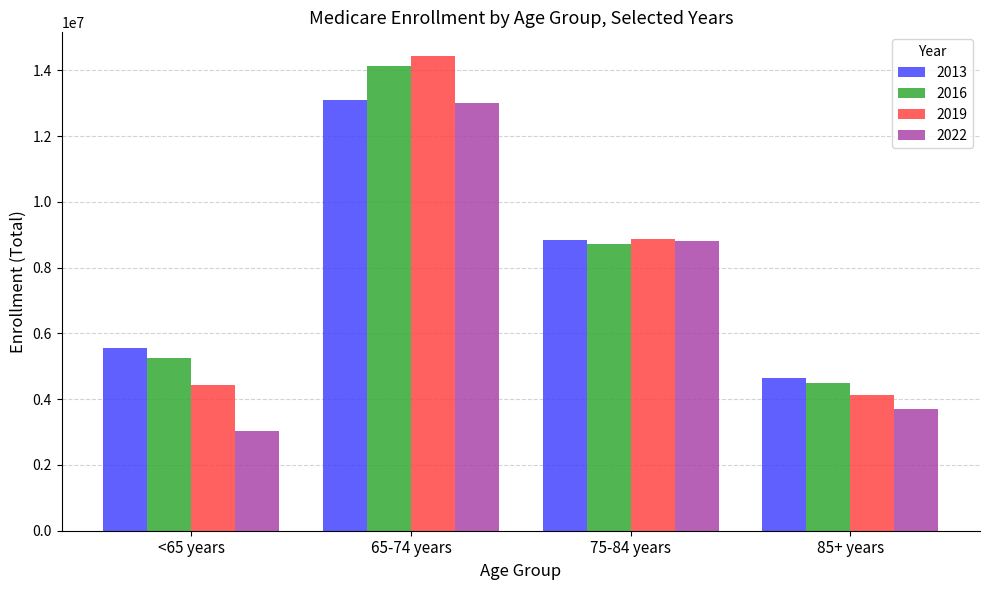

The value of 2022 at <65 years is 3045771. True or false?

True